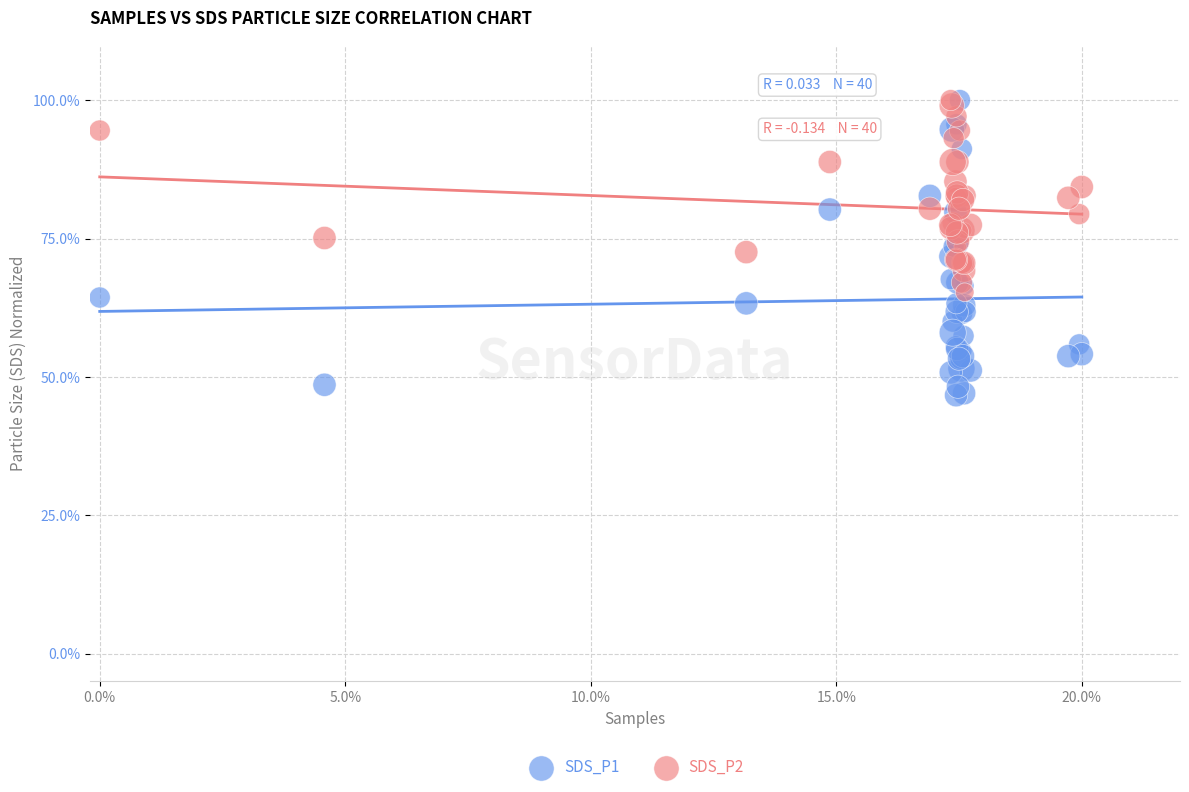

Which series has the widest spread of Y values?

SDS_P1